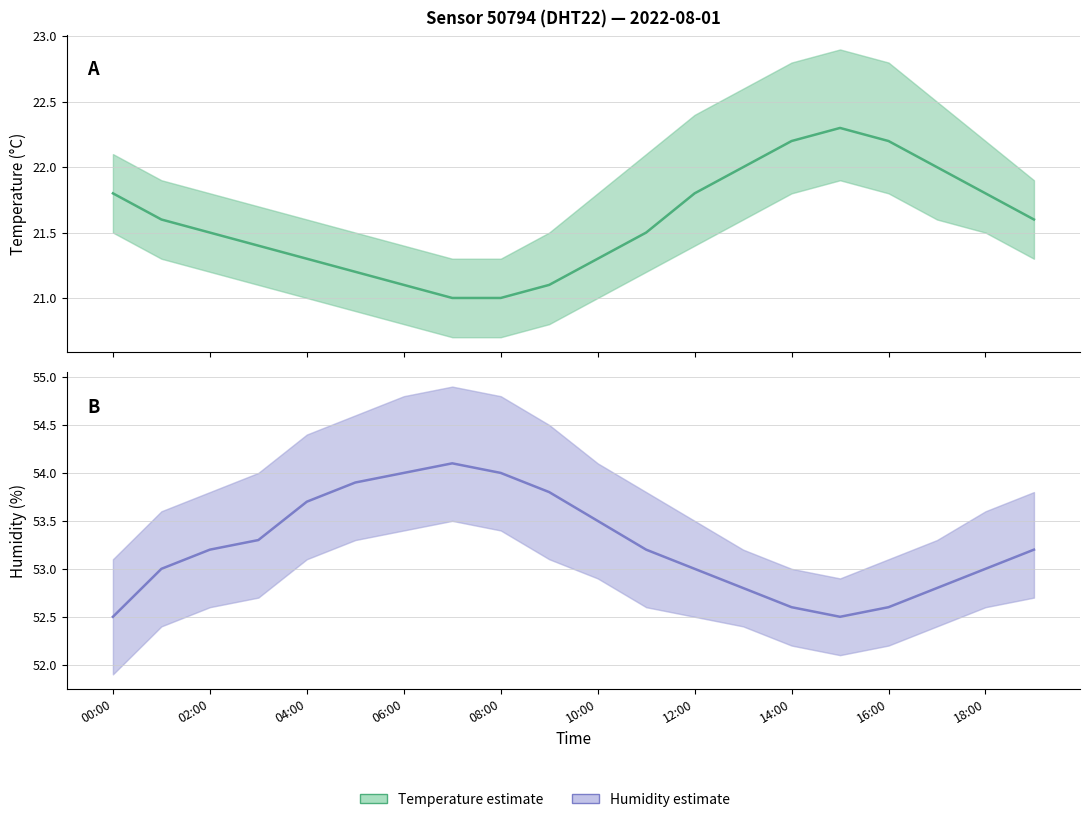

How many categories are shown in the chart?

20